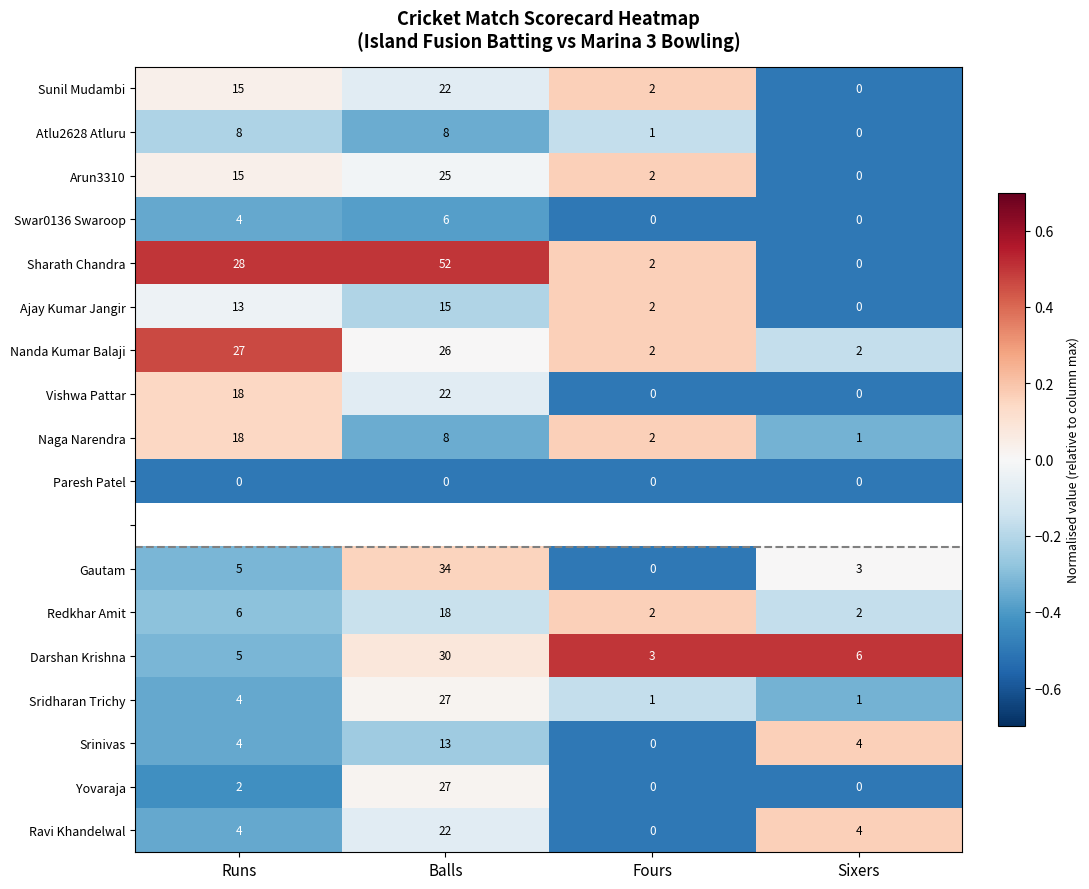

At which label does Nanda Kumar Balaji first exceed 26?

Runs